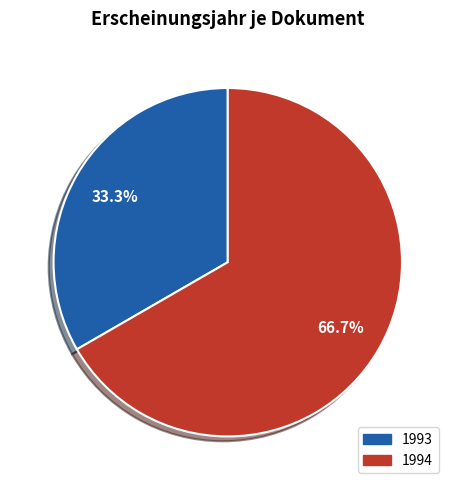

Is there any slice that represents more than half of the pie?

Yes